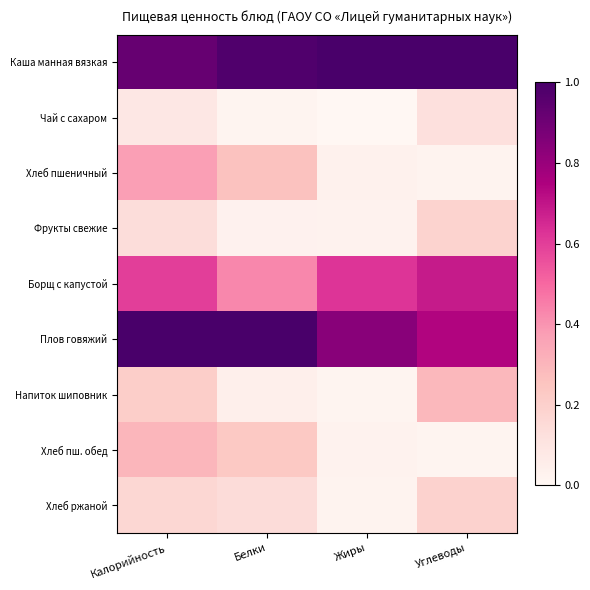

Reading right to left, extract all data points from this chart.

Каша манная вязкая: Углеводы=1.0	Жиры=1.0	Белки=1.0	Калорийность=0.9
Чай с сахаром: Углеводы=0.1	Жиры=0.0	Белки=0.0	Калорийность=0.1
Хлеб пшеничный: Углеводы=0.0	Жиры=0.0	Белки=0.3	Калорийность=0.4
Фрукты свежие: Углеводы=0.2	Жиры=0.0	Белки=0.0	Калорийность=0.1
Борщ с капустой: Углеводы=0.7	Жиры=0.6	Белки=0.4	Калорийность=0.6
Плов говяжий: Углеводы=0.7	Жиры=0.8	Белки=1.0	Калорийность=1.0
Напиток шиповник: Углеводы=0.3	Жиры=0.0	Белки=0.0	Калорийность=0.2
Хлеб пш. обед: Углеводы=0.0	Жиры=0.0	Белки=0.2	Калорийность=0.3
Хлеб ржаной: Углеводы=0.2	Жиры=0.0	Белки=0.1	Калорийность=0.2